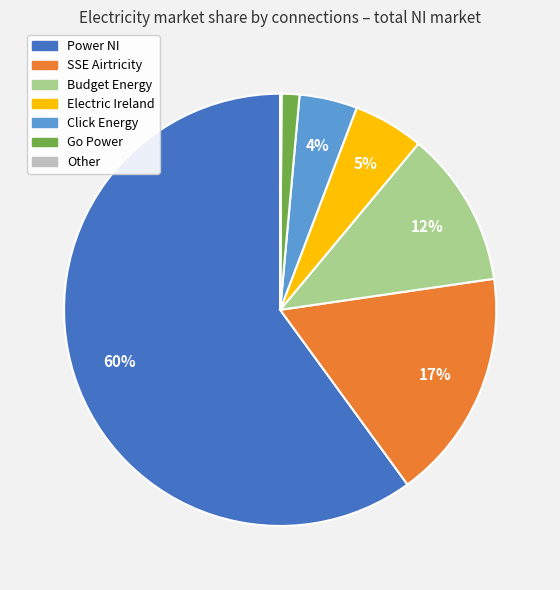

What is the largest slice in the pie chart?

Power NI